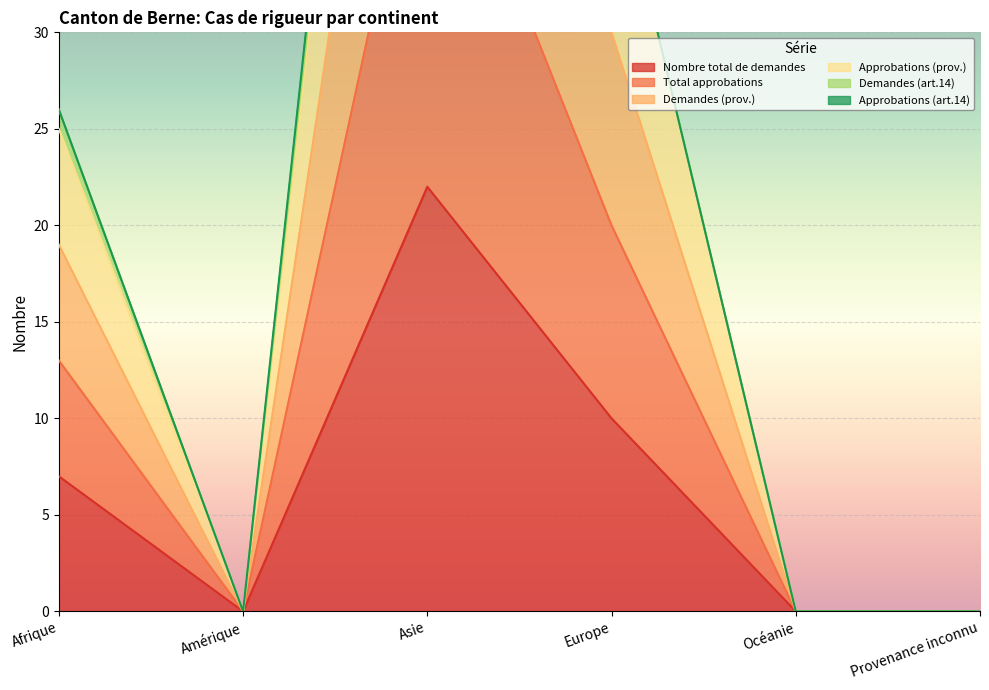

Which category has the lowest value across all series?

Amérique